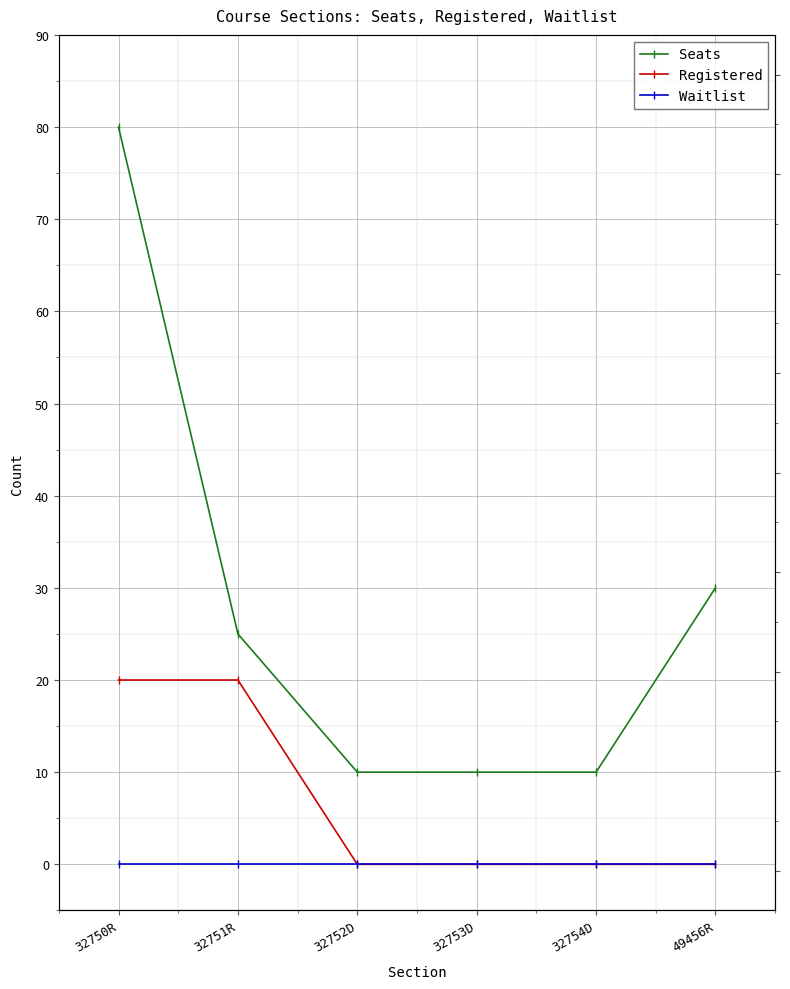

True or false: Seats and Registered intersect in this chart.

False